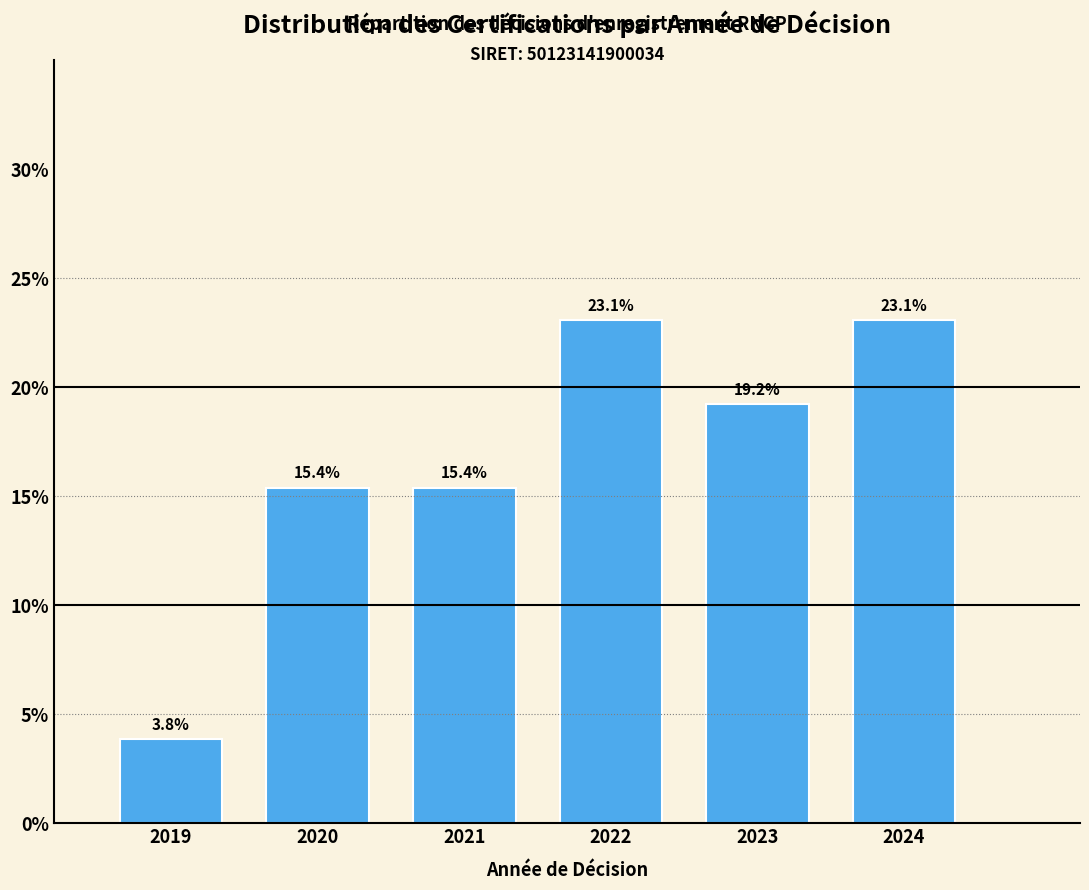

Reading left to right, transcribe all the data shown in this chart.

3.8	15.4	15.4	23.1	19.2	23.1